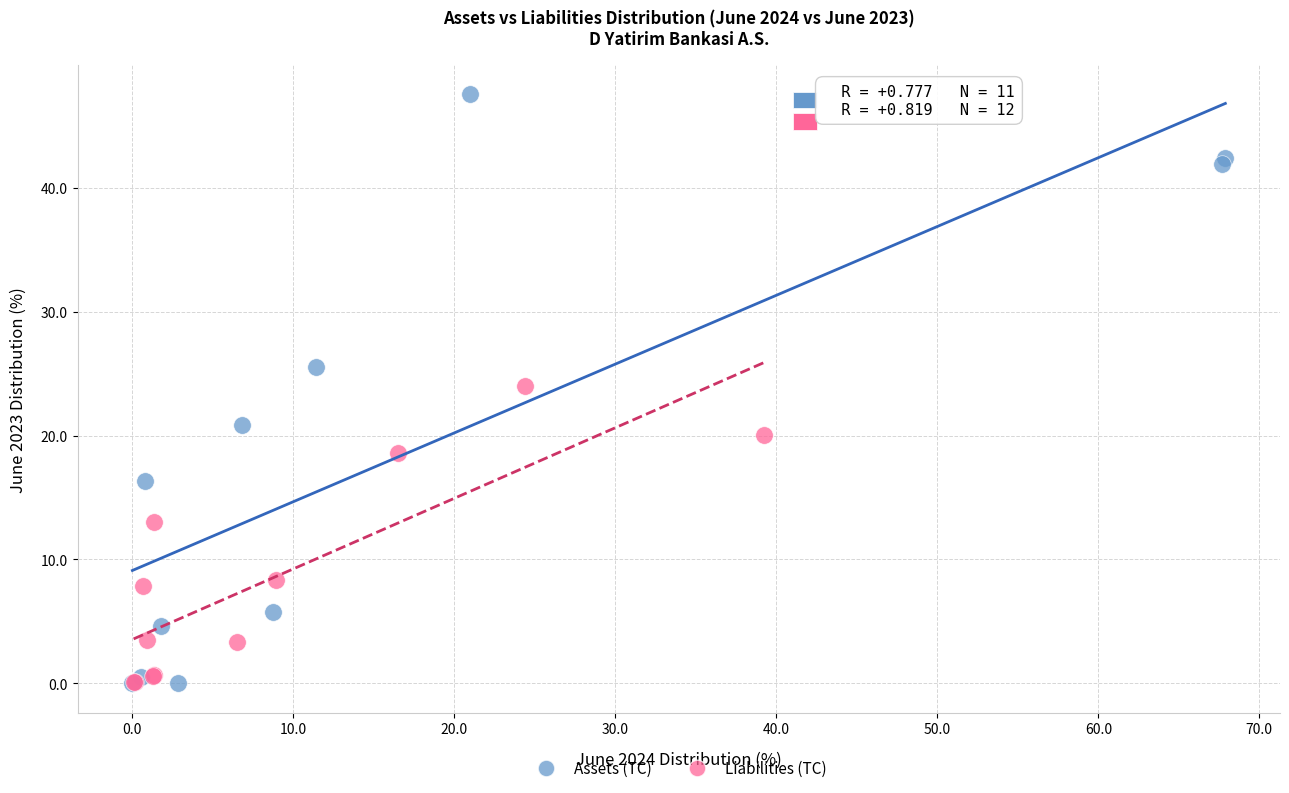

Which series has the widest spread of Y values?

Assets (TC)